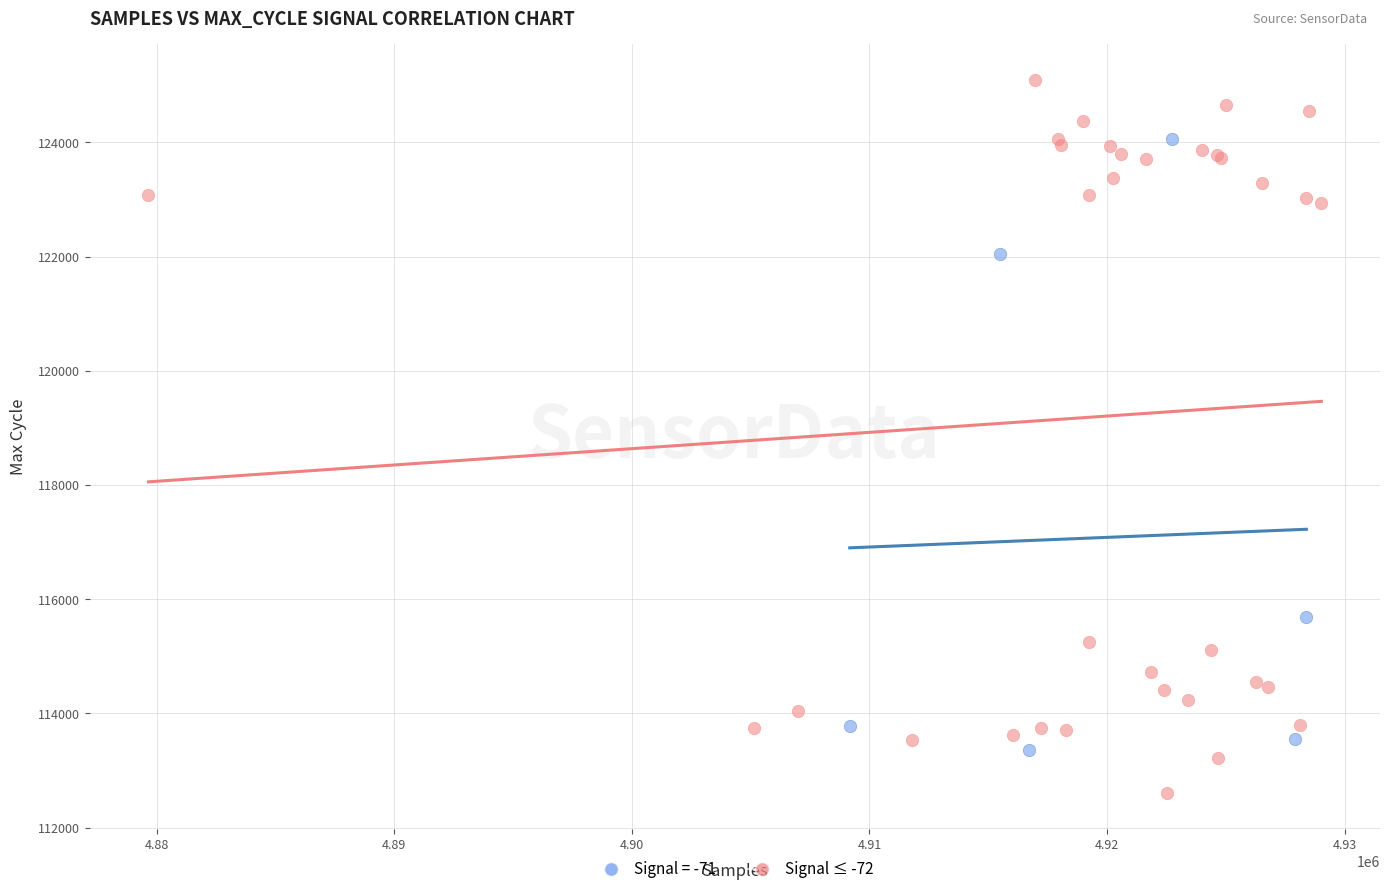

Which series contains the highest Y value?

Signal ≤ -72